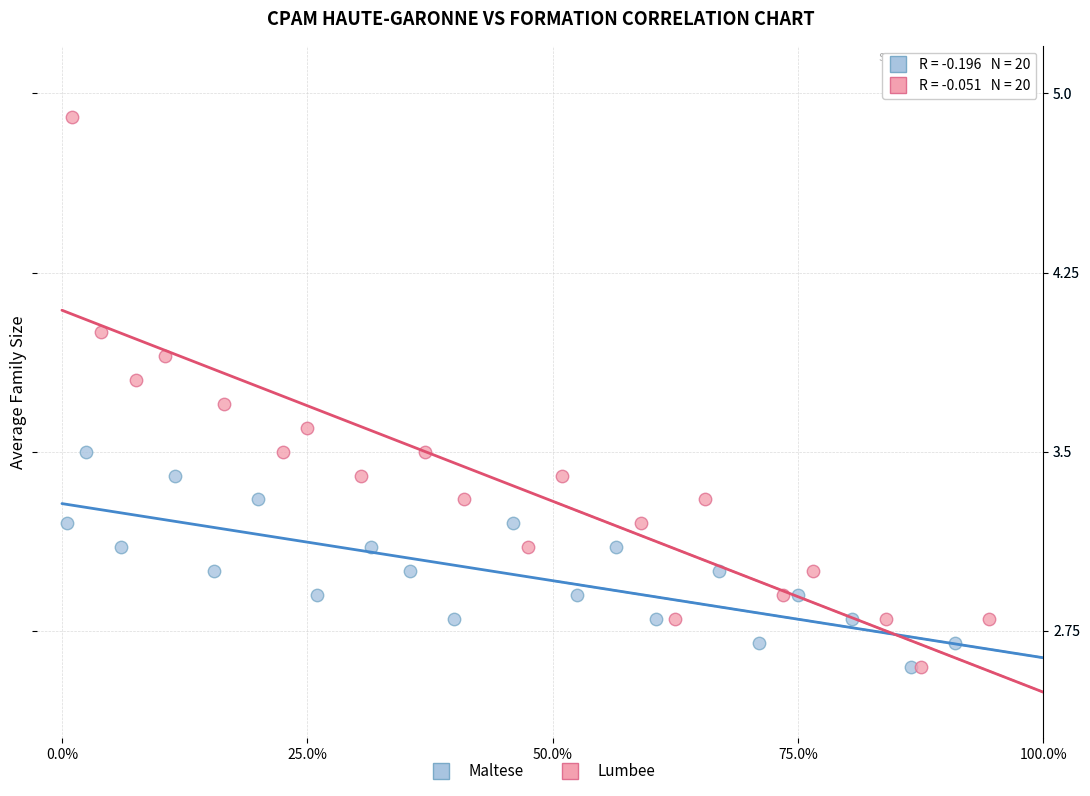

Which series has the widest spread of Y values?

Lumbee